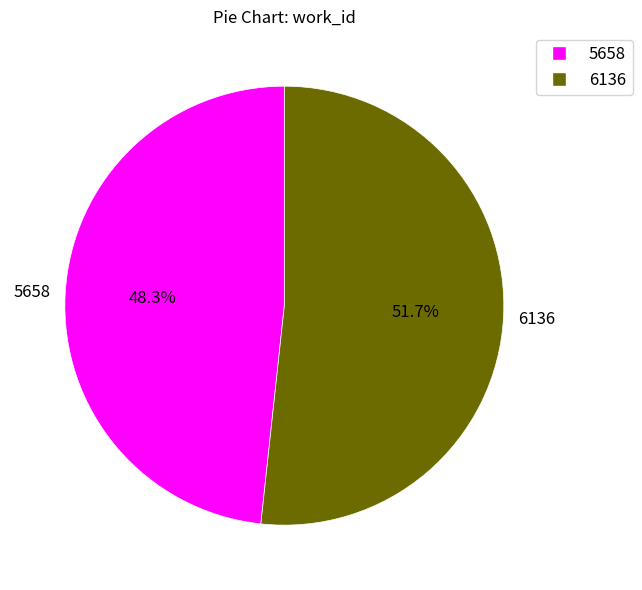

To the nearest percent, what percentage of the pie is 6136?

52%